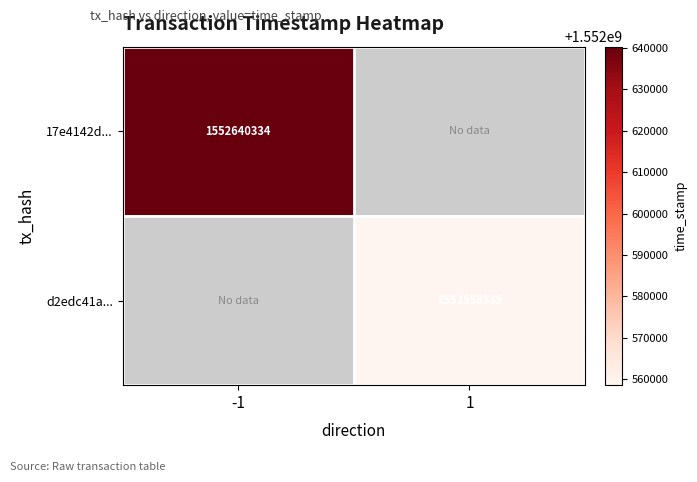

The 17e4142d... series shows 1552640334 at -1. True or false?

True